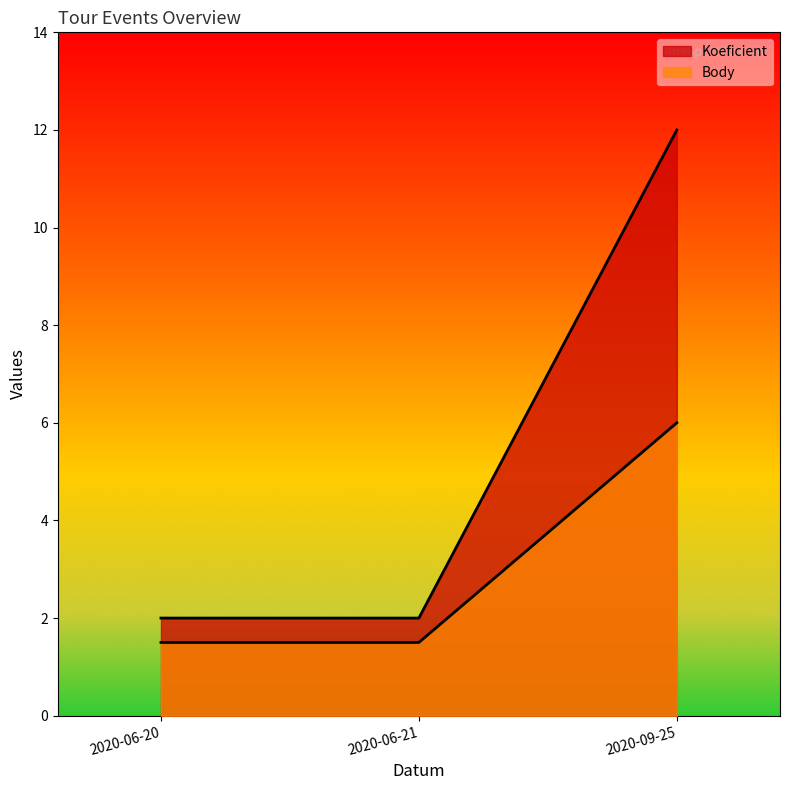

How many distinct data groups are displayed?

2